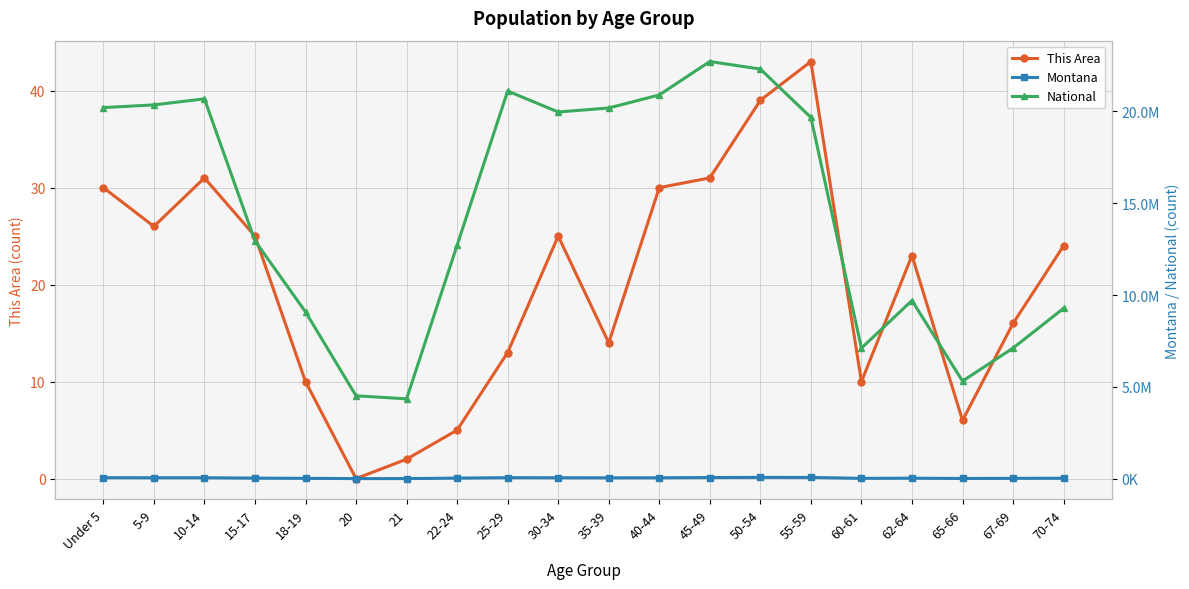

True or false: National has a value of 20201362 at Under 5.

True